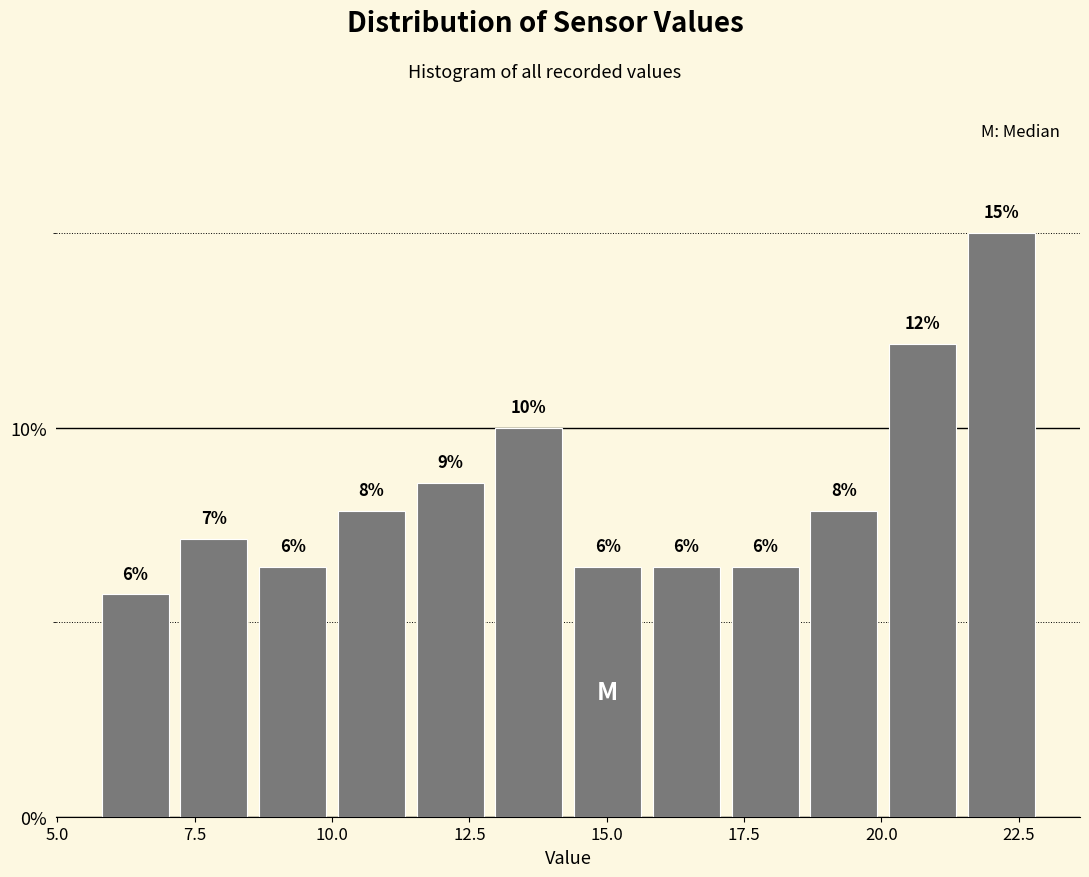

Read against the x-axis, roughly where is the centre of the tallest bar?

22.0